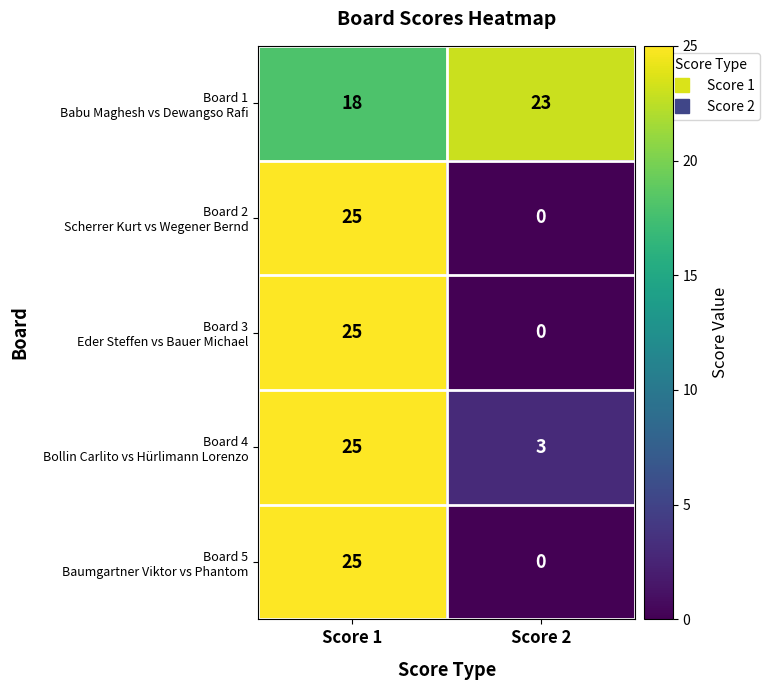

At which category is the sum across all series the highest?

Score 1